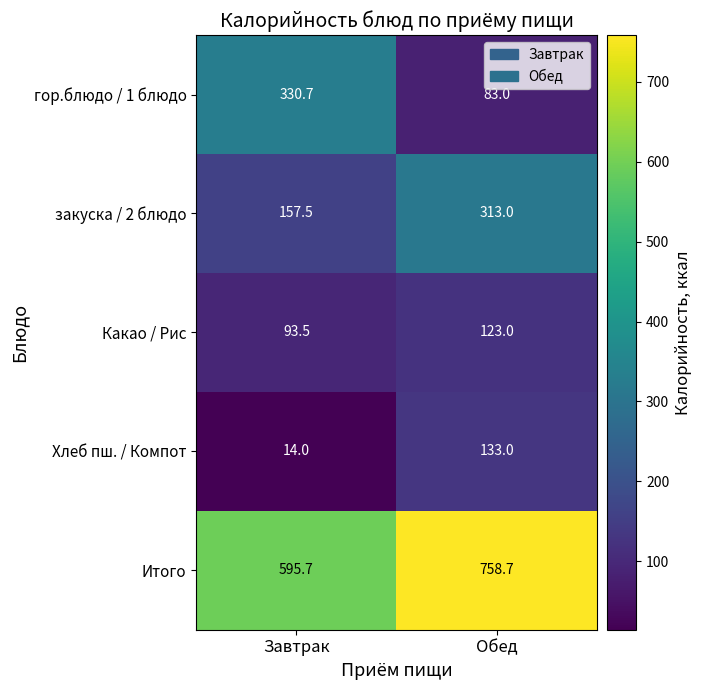

At which label is закуска / 2 блюдо closest to 235?

Завтрак